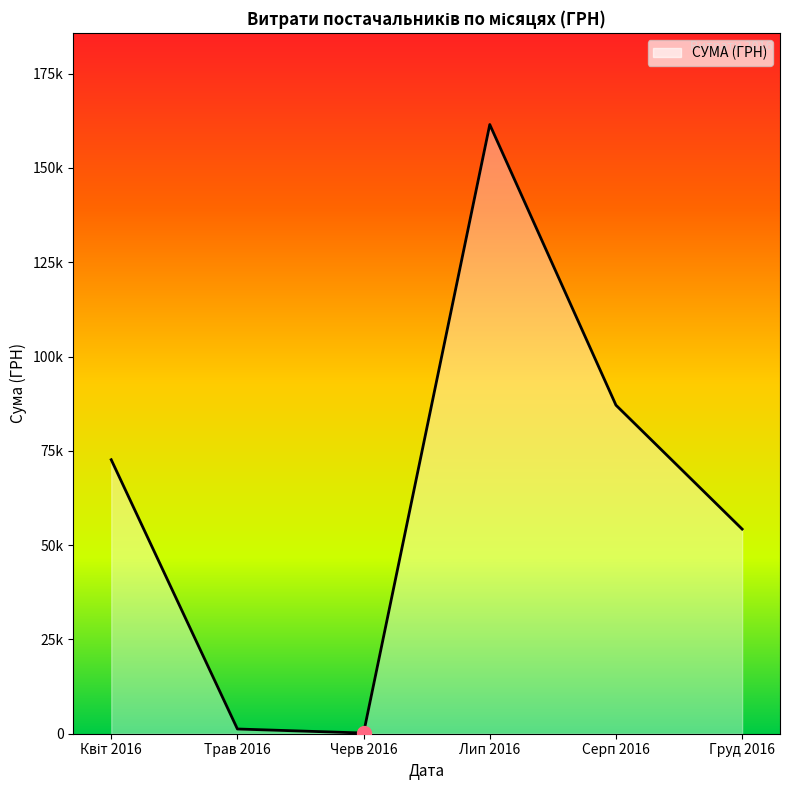

Does the chart have visible grid lines?

No